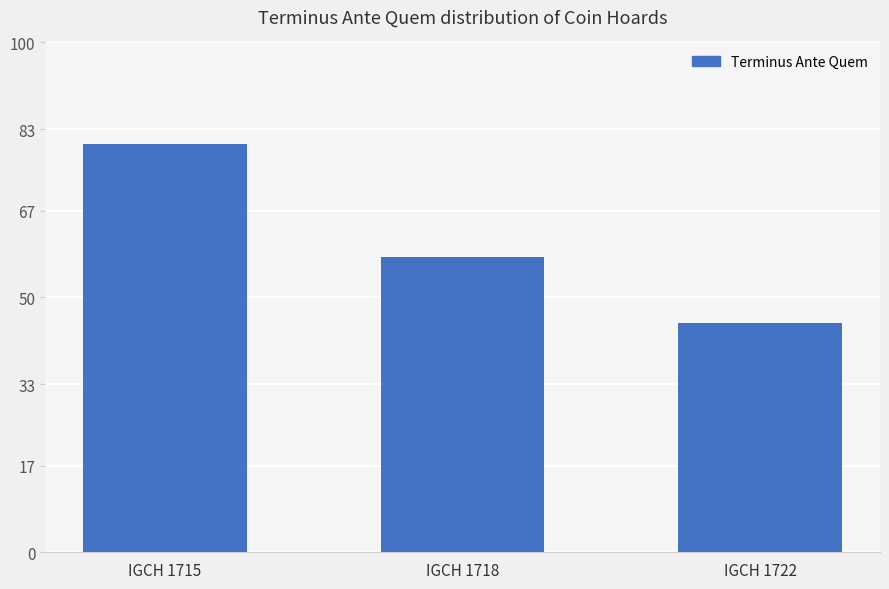

Rank the categories by value from lowest to highest.

IGCH 1722, IGCH 1718, IGCH 1715